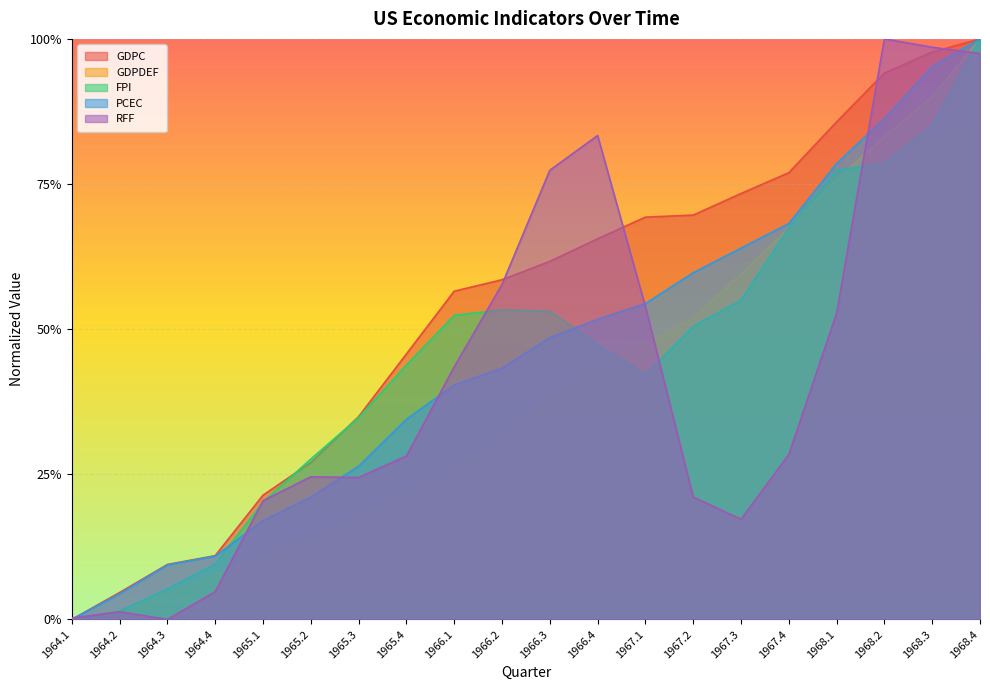

What is the approximate value of GDPC at 1968.1?

0.9